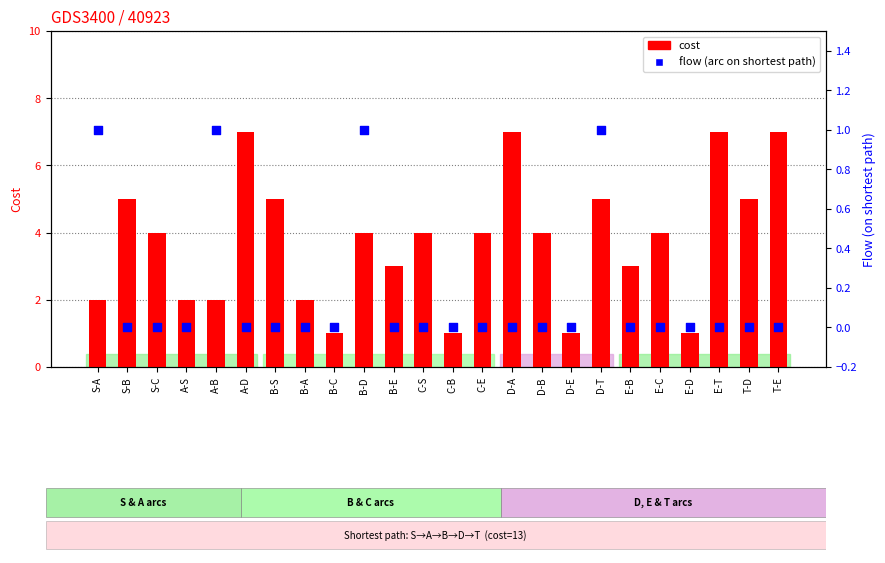

At which category is the sum across all series the highest?

A-D